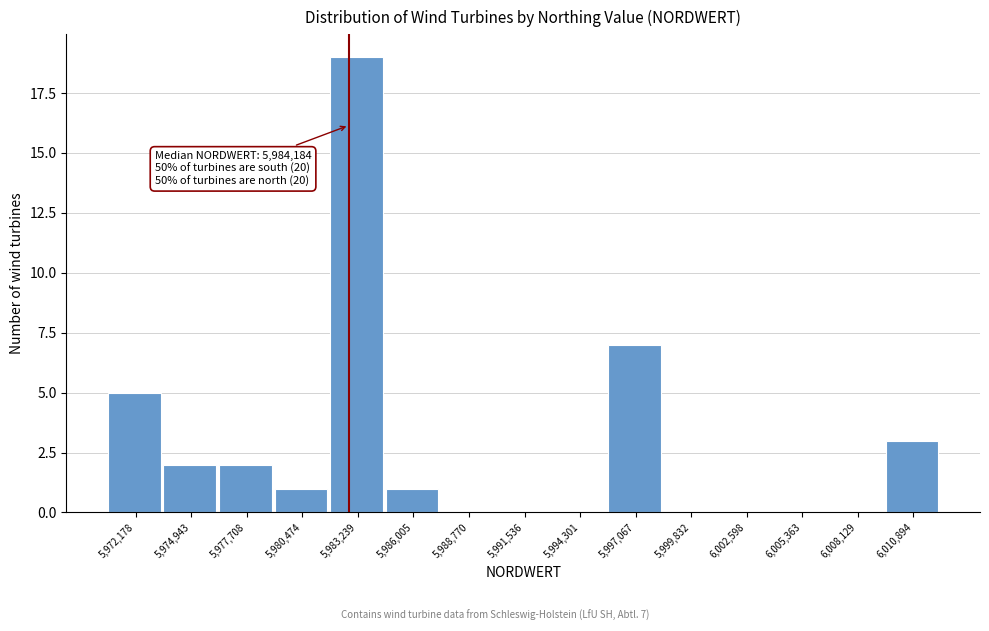

Reading right to left, transcribe all the data shown in this chart.

6,010,894=3	6,008,129=0	6,005,363=0	6,002,598=0	5,999,832=0	5,997,067=7	5,994,301=0	5,991,536=0	5,988,770=0	5,986,005=1	5,983,239=19	5,980,474=1	5,977,708=2	5,974,943=2	5,972,178=5